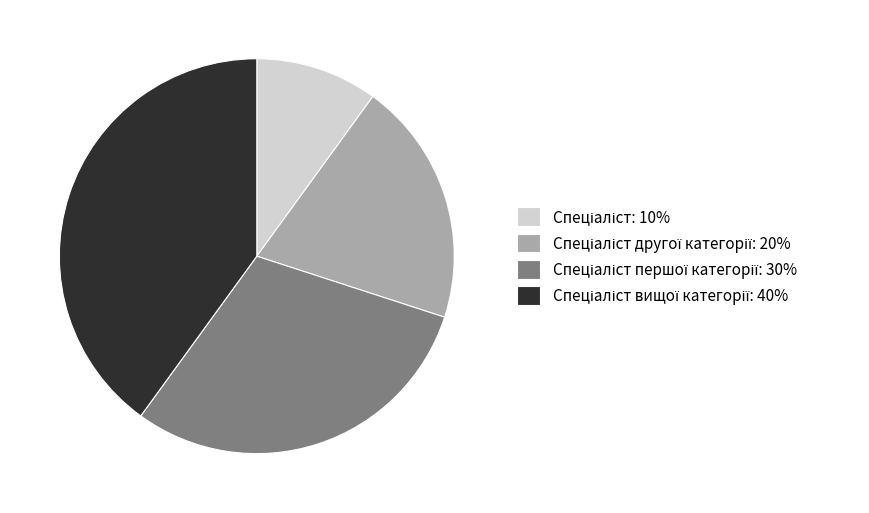

Does any single category account for the majority?

No